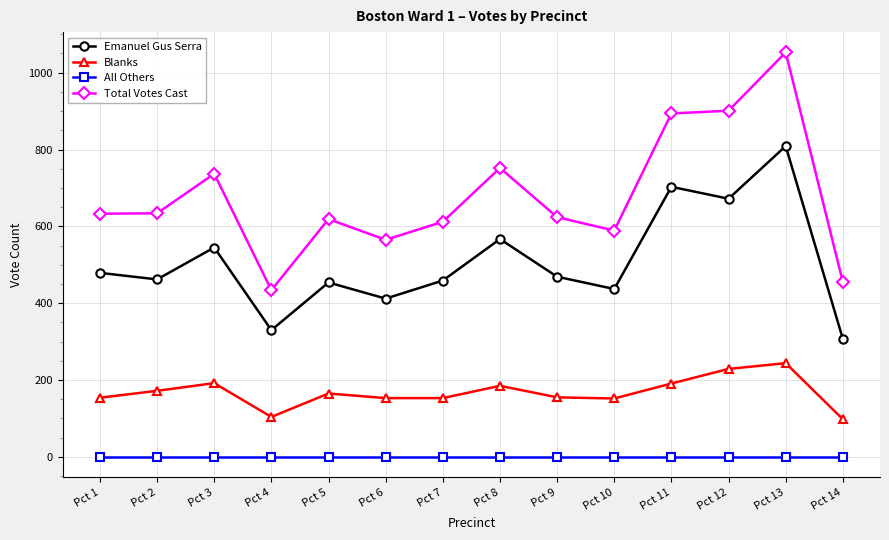

True or false: Total Votes Cast has more than 2 interior local peaks.

True